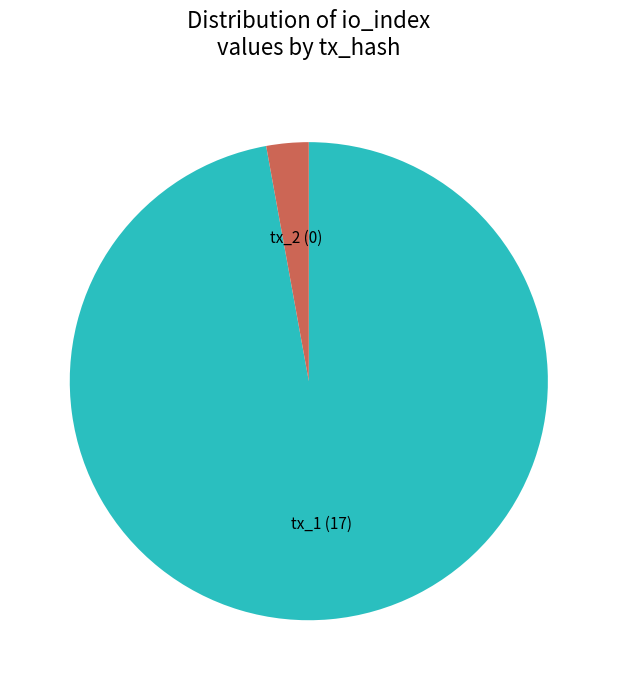

Does any single category account for the majority?

Yes